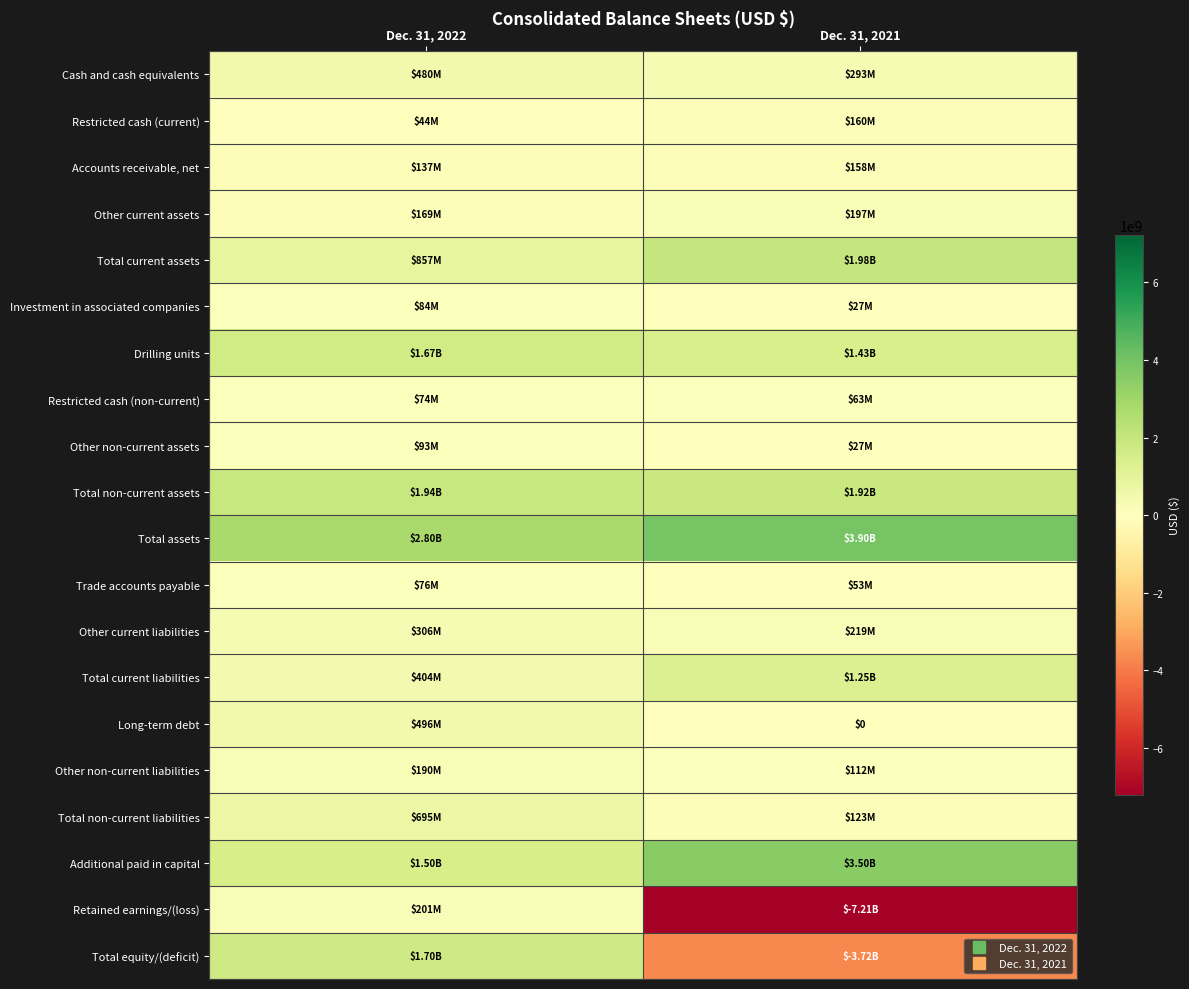

The Other non-current liabilities series shows 53207801 at Dec. 31, 2021. True or false?

False